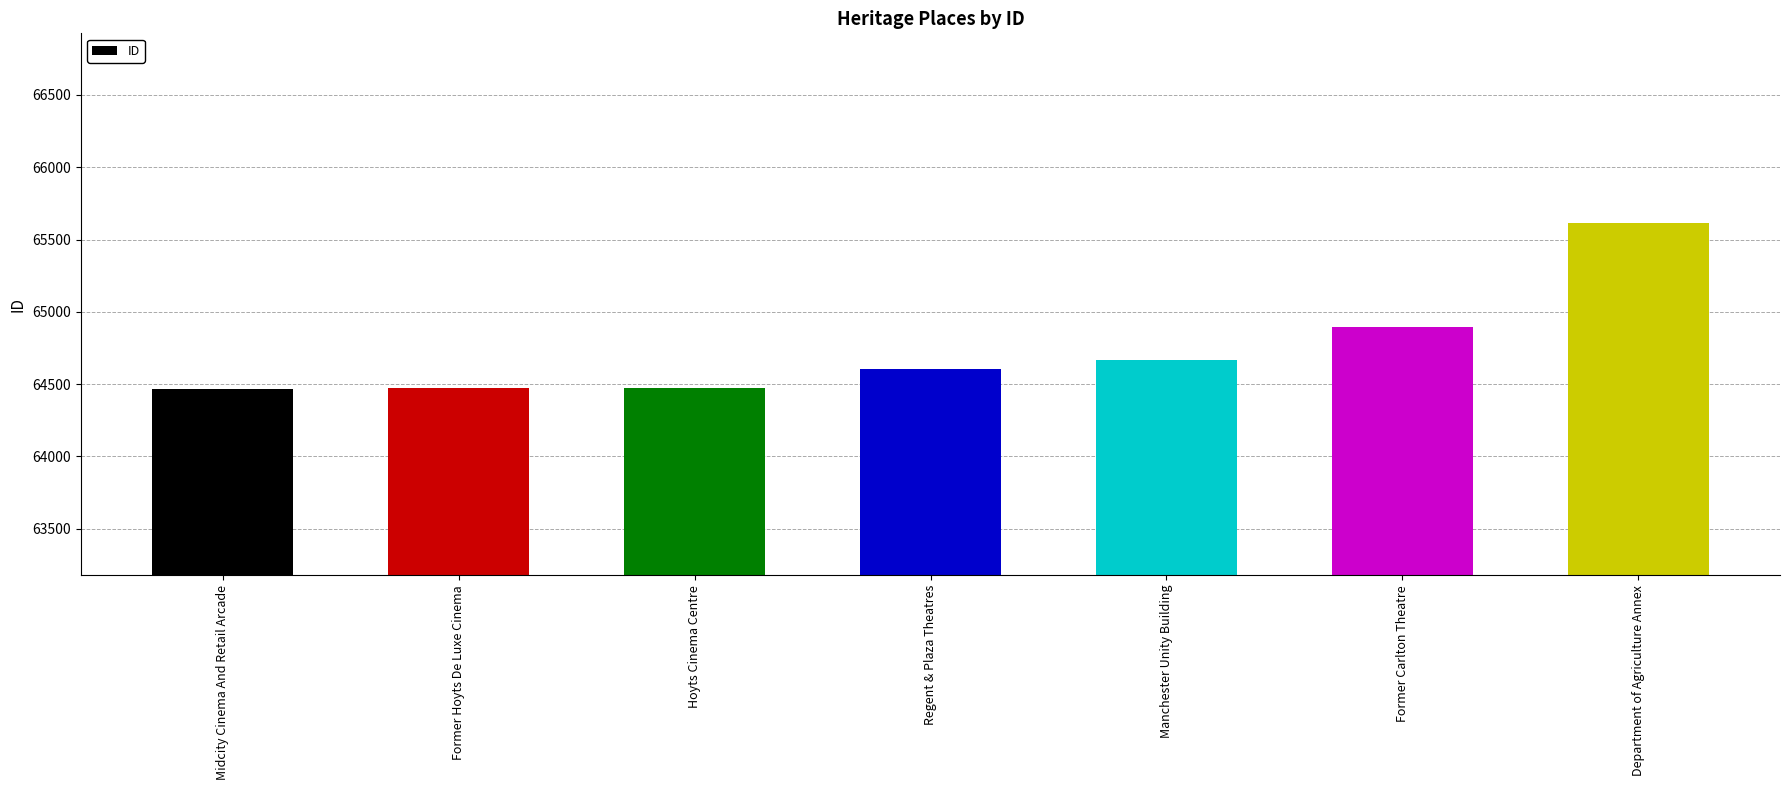

How many distinct data groups are displayed?

1